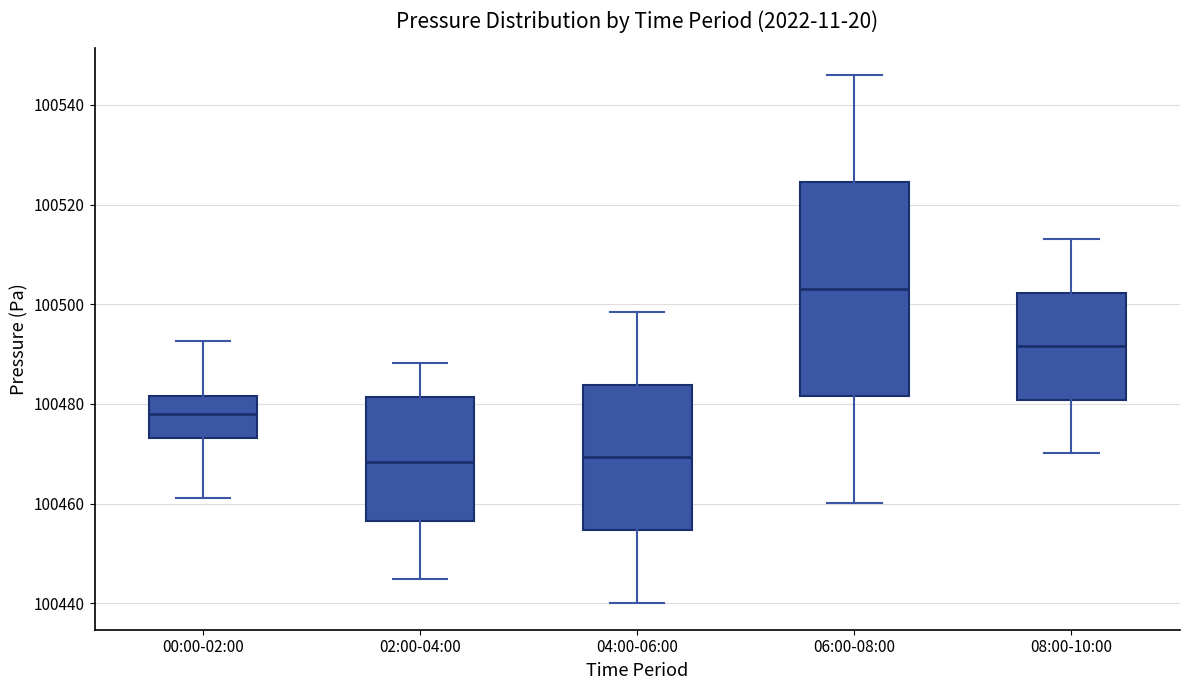

Which box's median line is the highest?

06:00-08:00